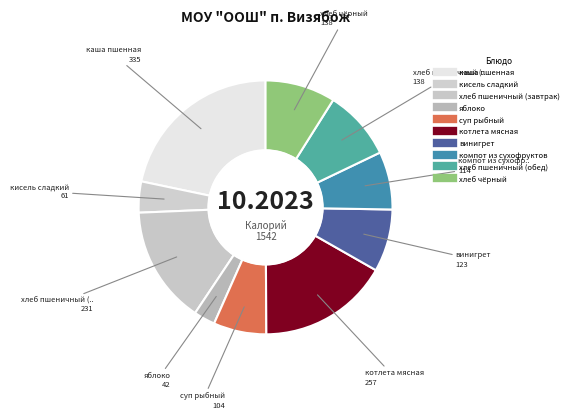

The хлеб пшеничный (обед) slice represents 3% of the pie. True or false?

False